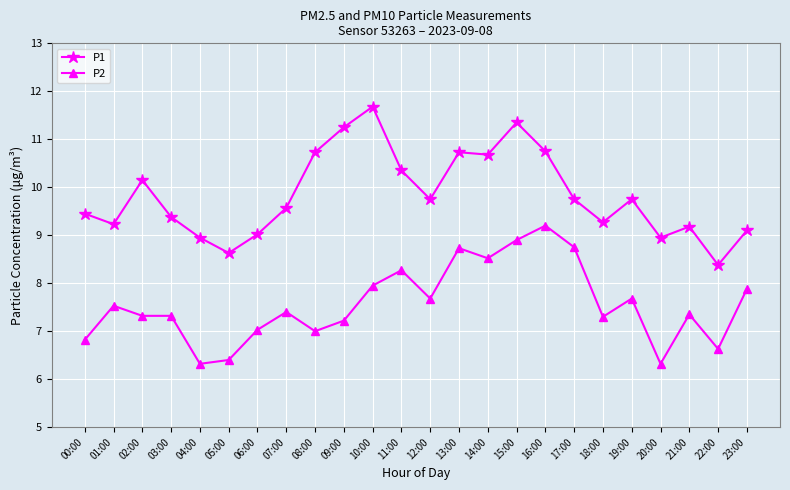

Is it true that P1 equals 12.9 at 05:00?

False